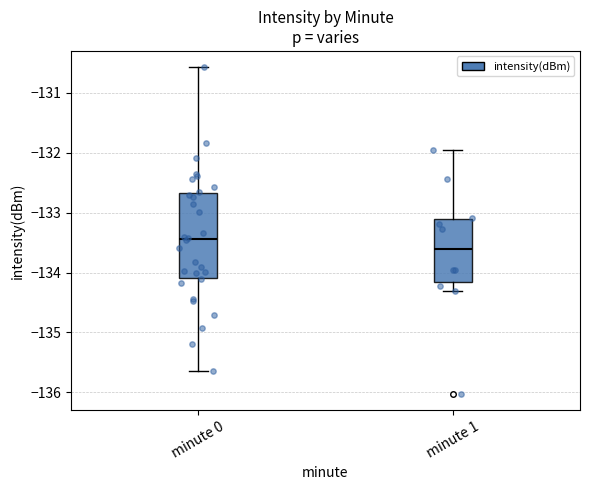

Reading left to right, read every box against the y-axis: the position of its median line, the range the box covers, and the ends of its whiskers. The values are not printed on the chart, so give them approximately, as read against the axis.

minute 0: median -133.4, box -134.1 to -132.7, whiskers -135.6 to -130.6
minute 1: median -133.6, box -134.2 to -133.1, whiskers -134.3 to -132.0